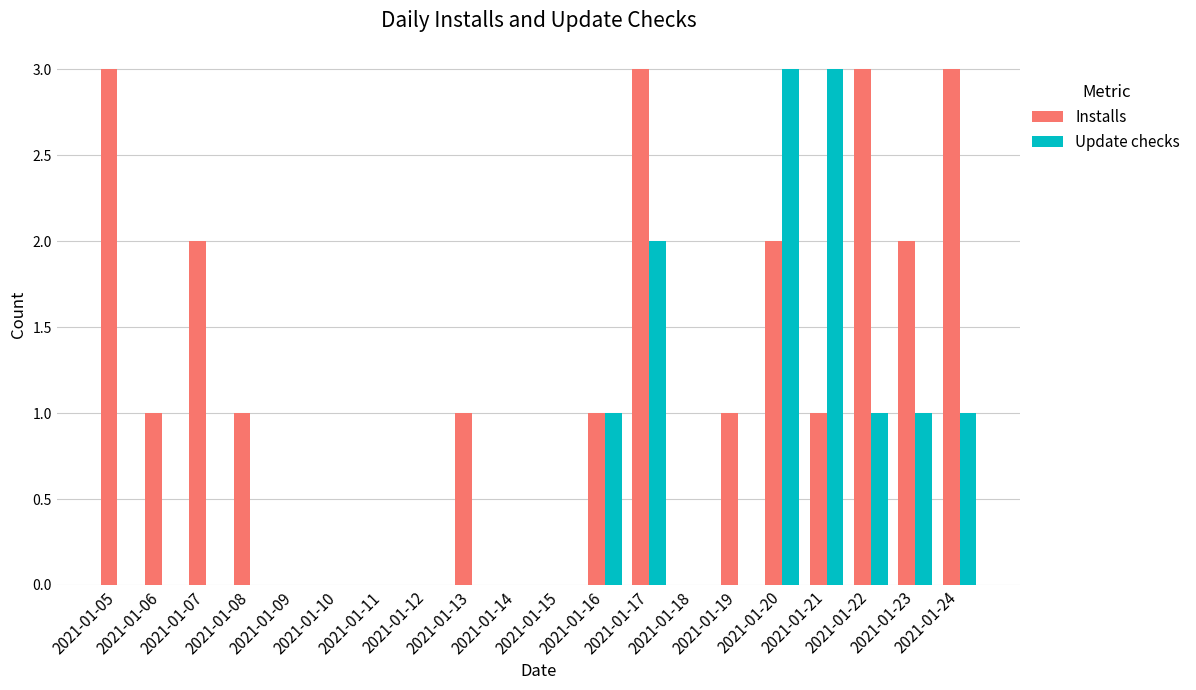

How many groups of bars are there?

20